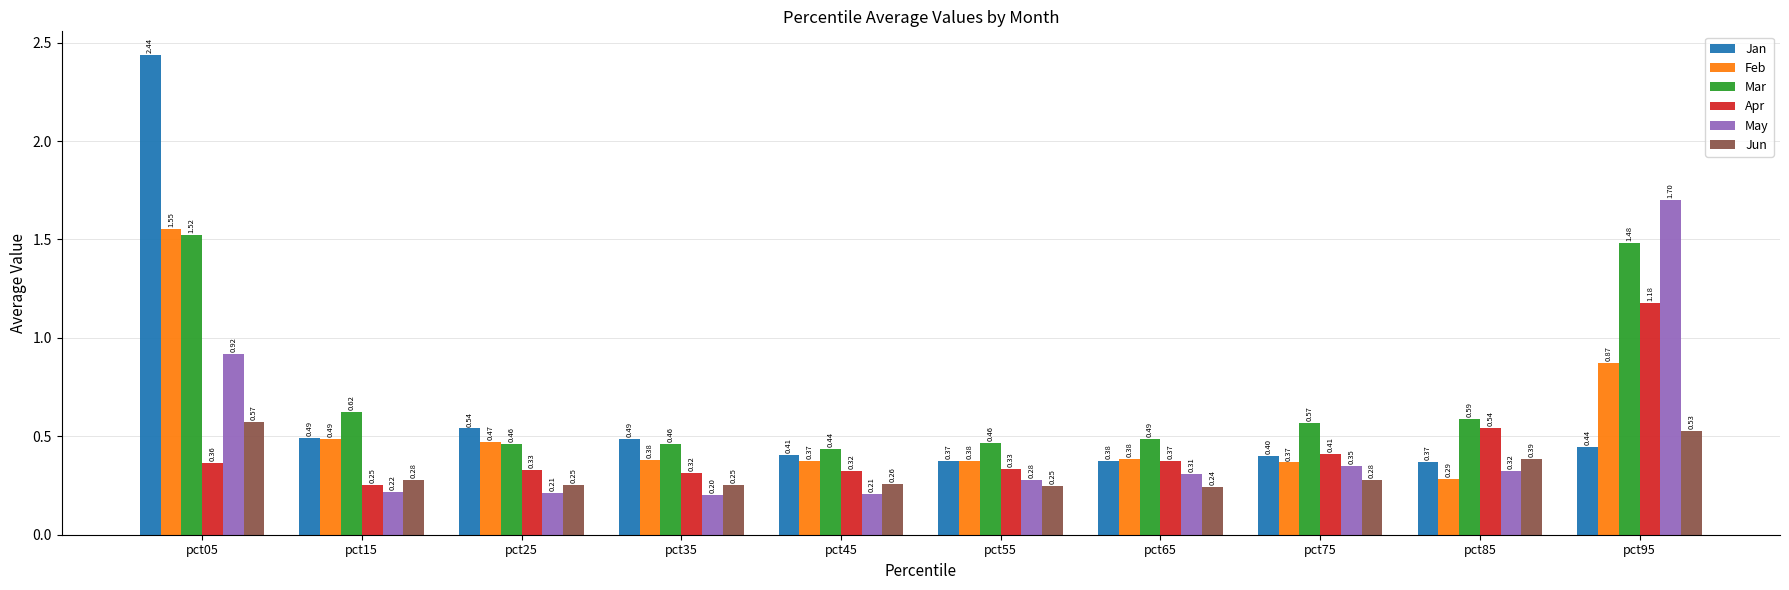

The value of Feb at pct75 is 0.4. True or false?

True